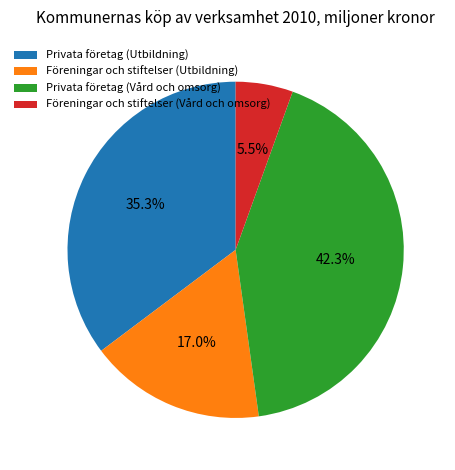

Combined, what portion of the pie is Privata företag (Vård och omsorg) and Föreningar och stiftelser (Utbildning)?

59.2%